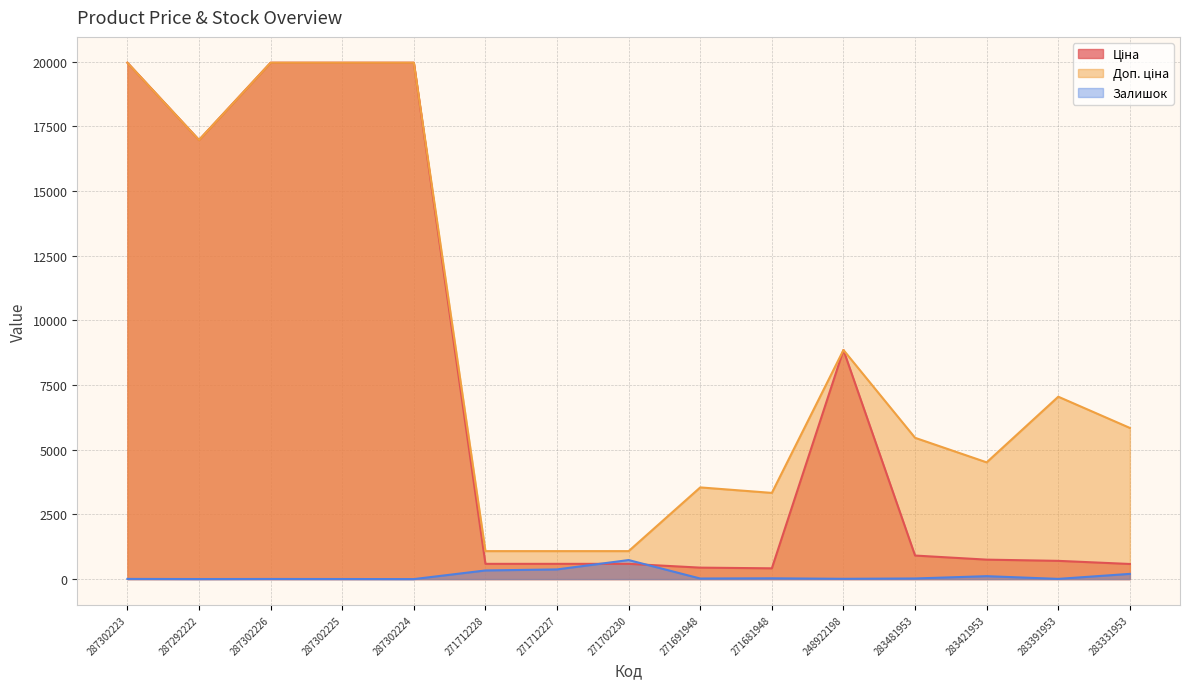

How many values in the Залишок series exceed 22?

7